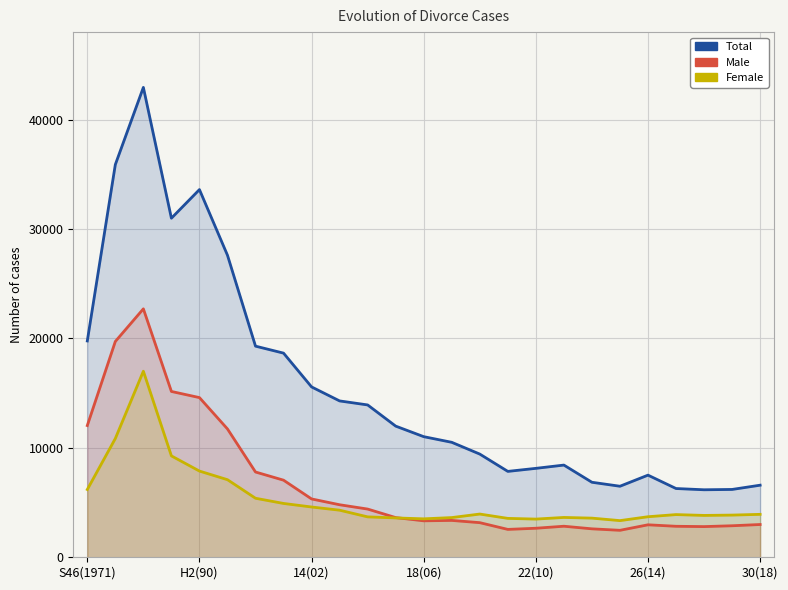

Between which two adjacent categories do Male and Female first intersect?

11 and 12